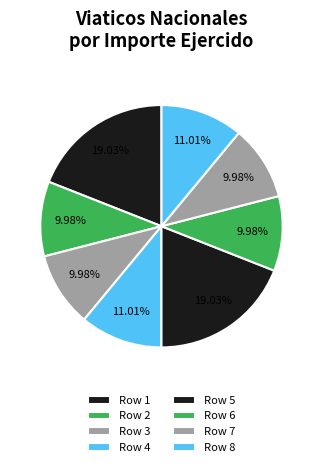

To the nearest percent, what portion does Row 8 represent?

11%